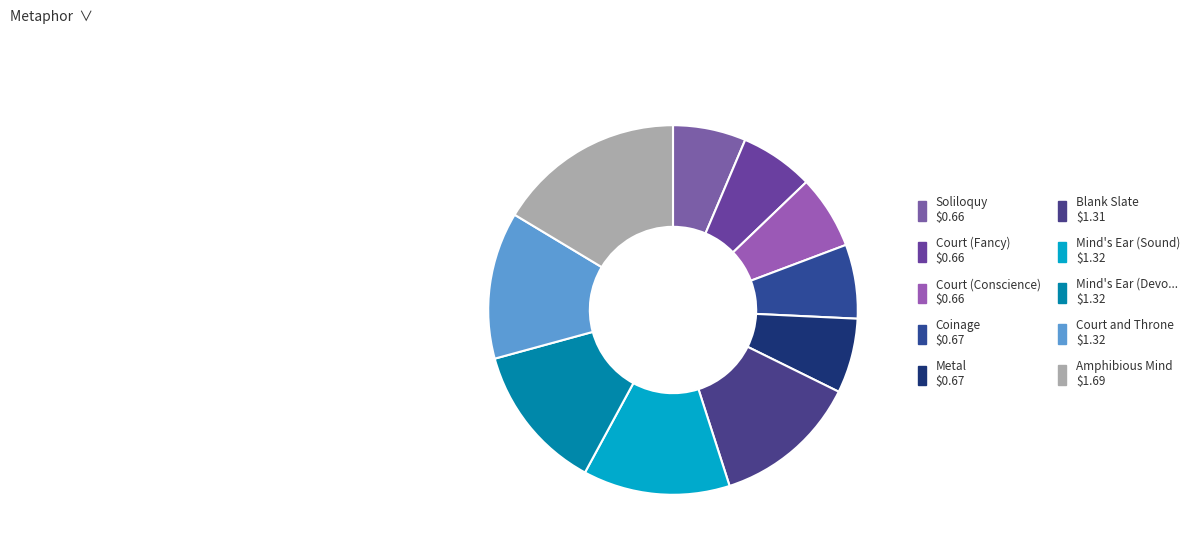

How many segments does this pie chart have?

10